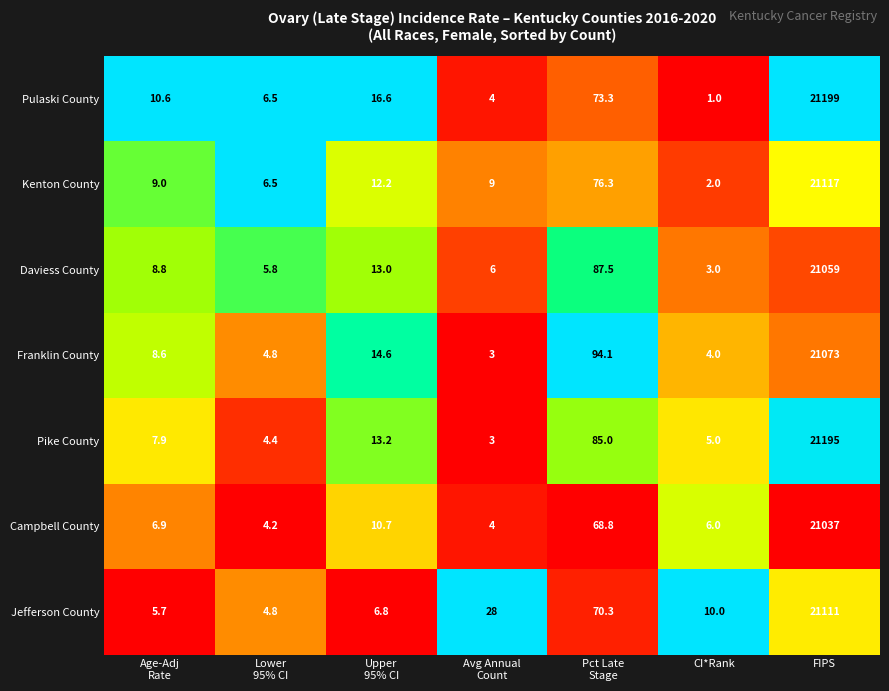

At which category is the sum across all series the highest?

FIPS